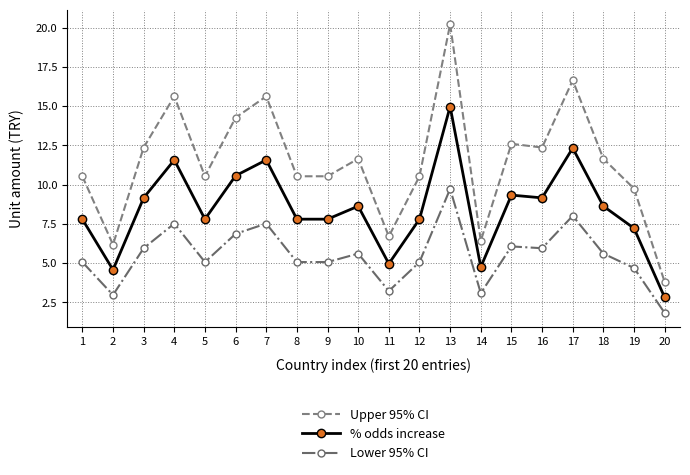

Which series has the largest total across all categories?

Upper 95% CI